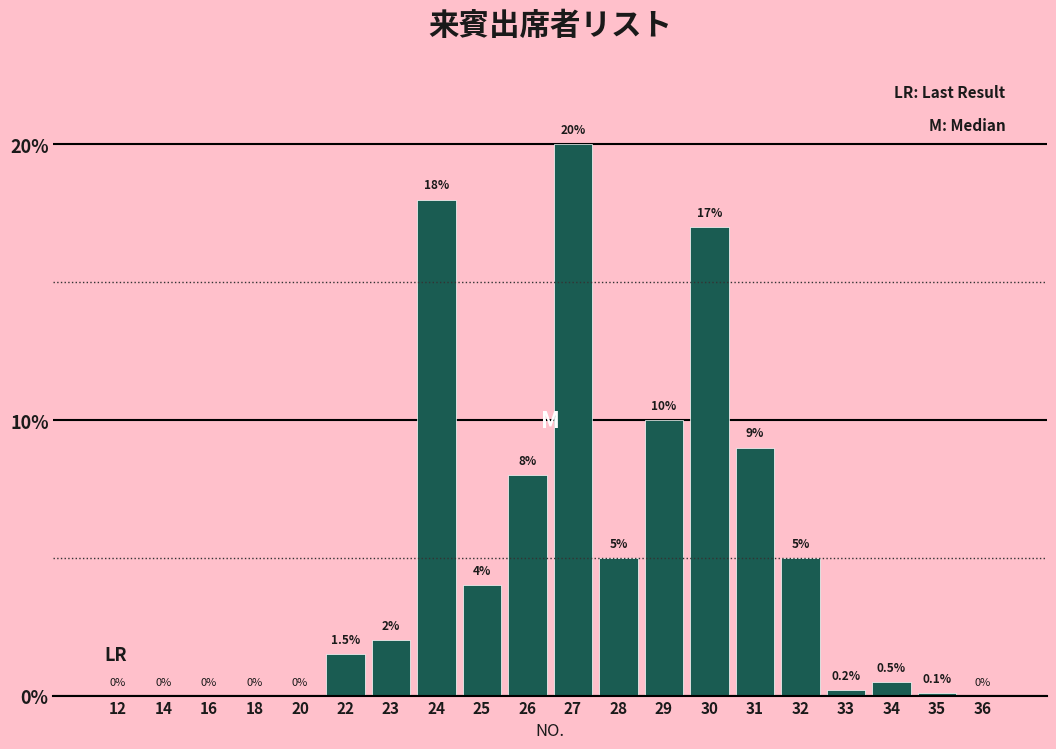

Reading left to right, what are all the values shown in this chart?

12=0.0	14=0.0	16=0.0	18=0.0	20=0.0	22=1.5	23=2.0	24=18.0	25=4.0	26=8.0	27=20.0	28=5.0	29=10.0	30=17.0	31=9.0	32=5.0	33=0.2	34=0.5	35=0.1	36=0.0